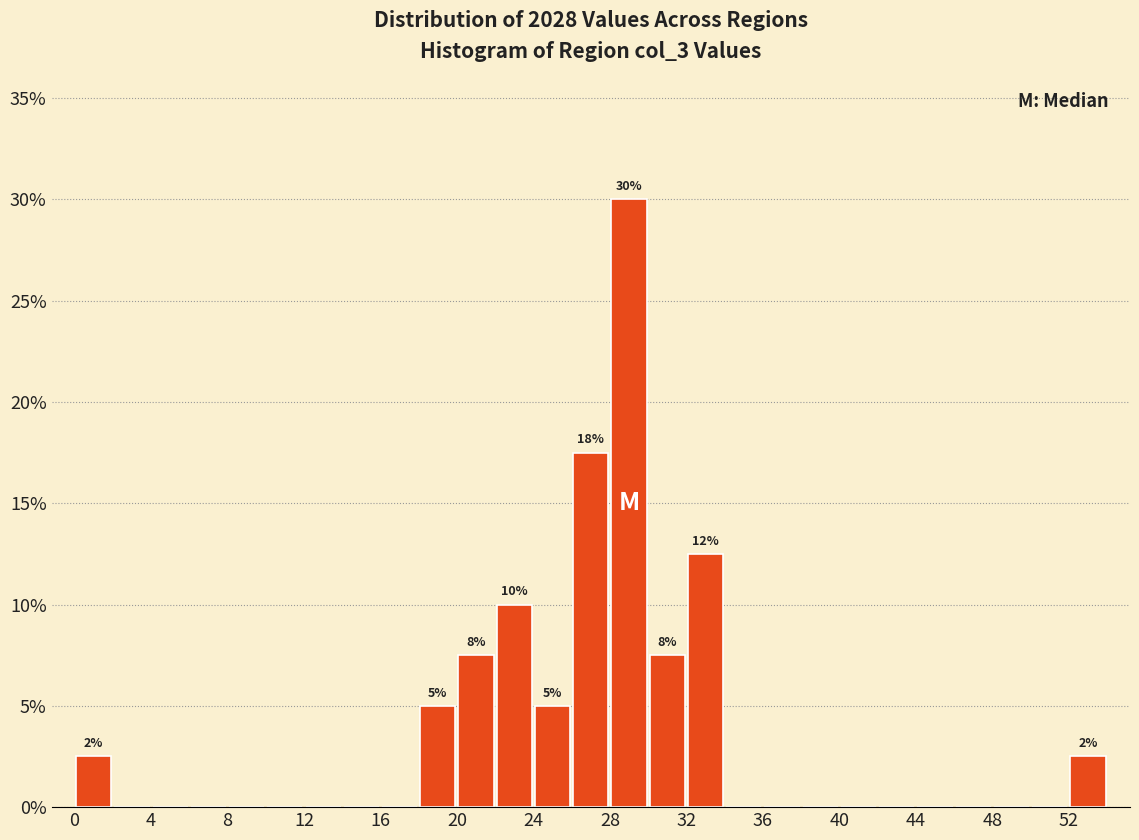

Which range on the x-axis has the tallest bar?

28 to 30